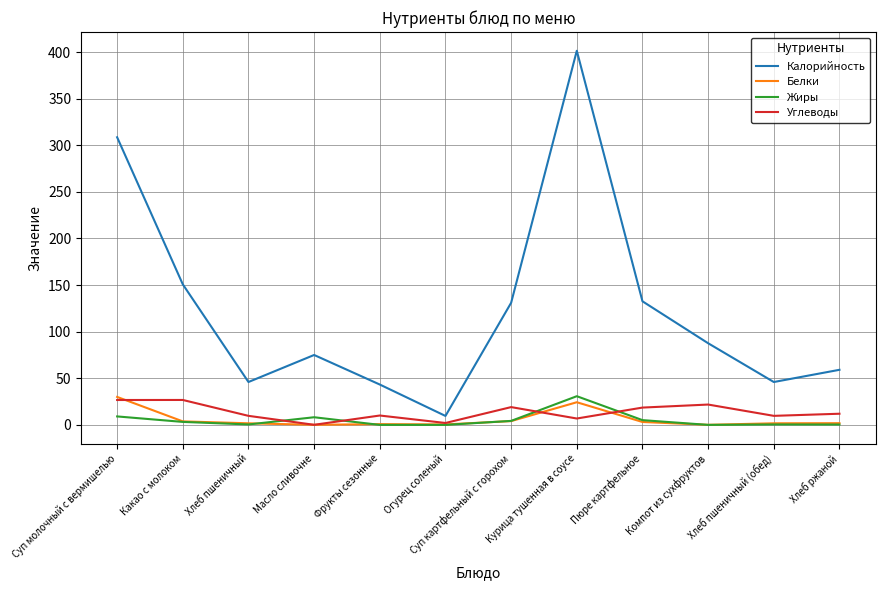

The value of Углеводы at Пюре картфельное is 31.9. True or false?

False